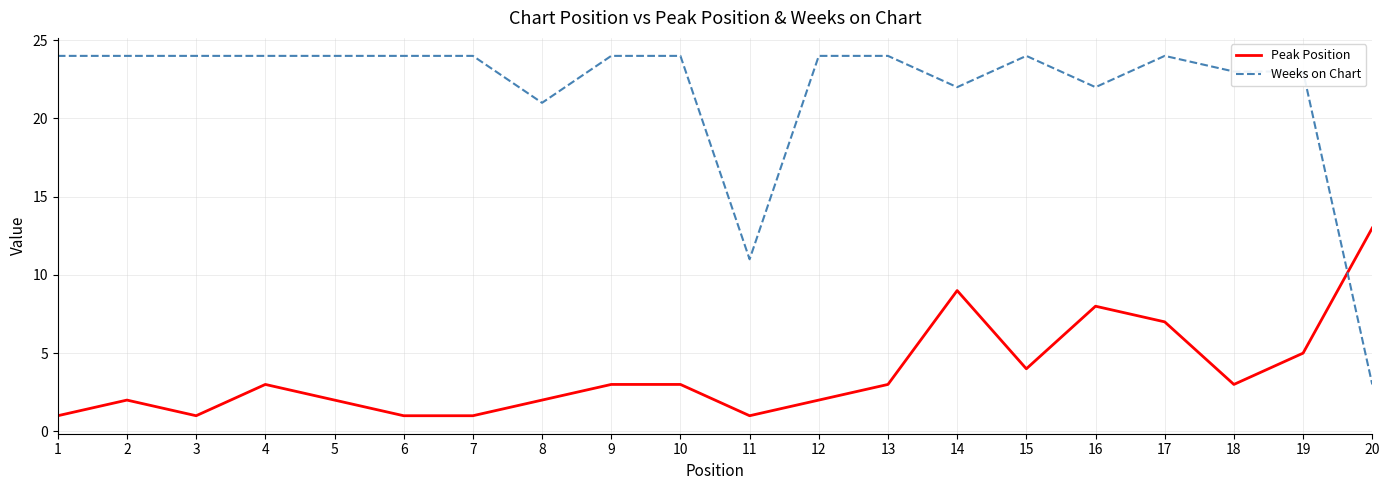

Does the chart have visible grid lines?

Yes